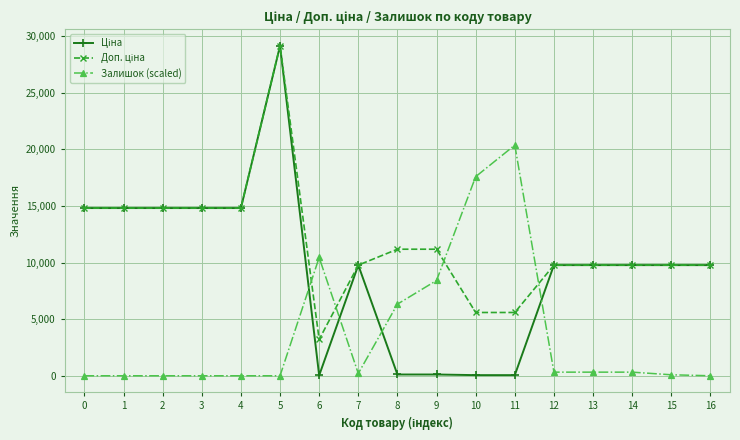

What is the difference between the highest and lowest values at 2?

14817.6